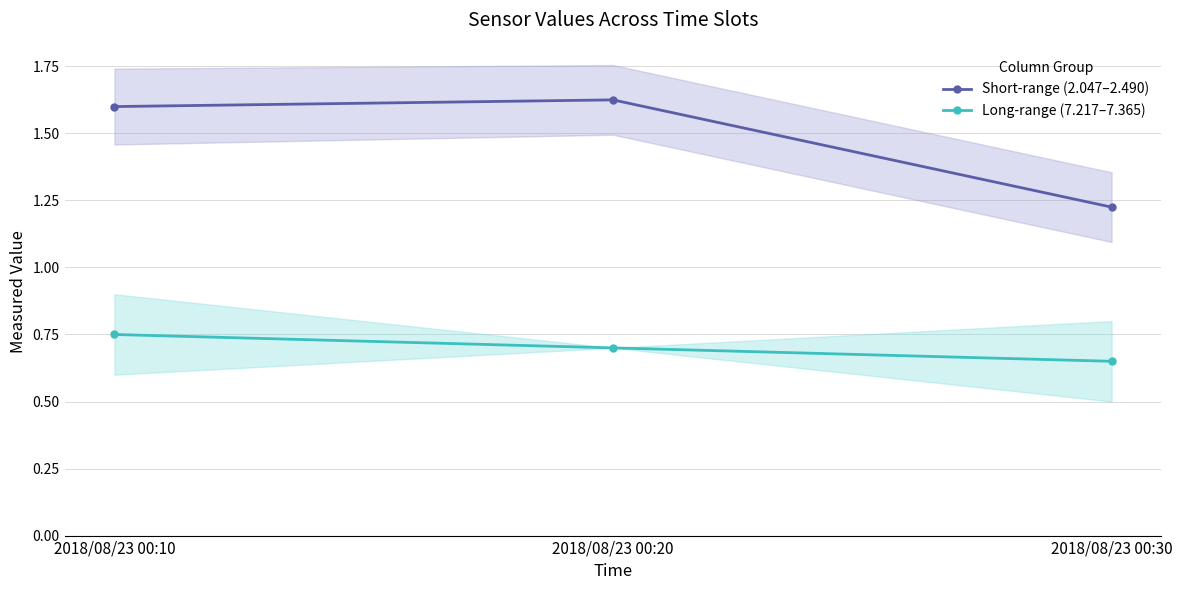

The Short-range (2.047–2.490) series shows 2.1 at 2018/08/23 00:30. True or false?

False